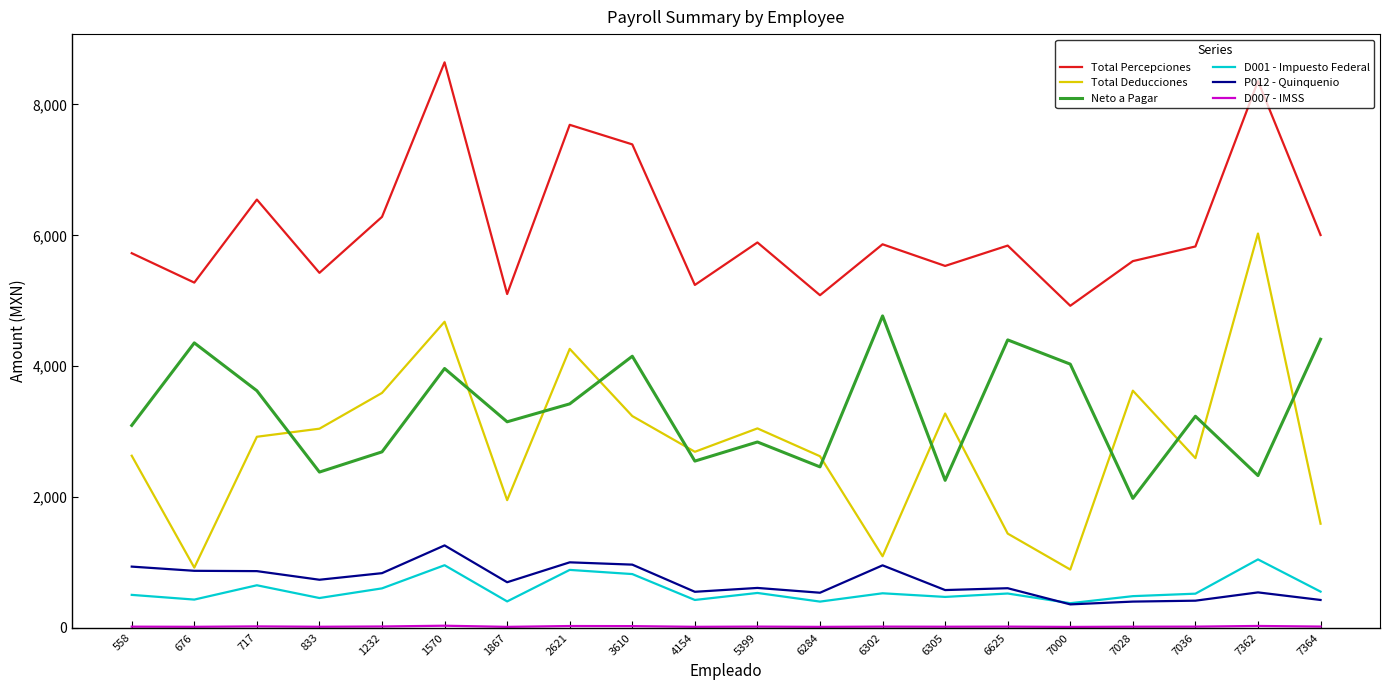

Between 6305 and 7000, which series saw the biggest shift?

Total Deducciones